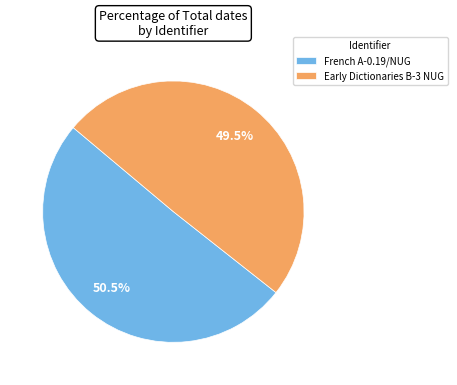

Which category has the biggest portion of the pie?

French A-0.19/NUG